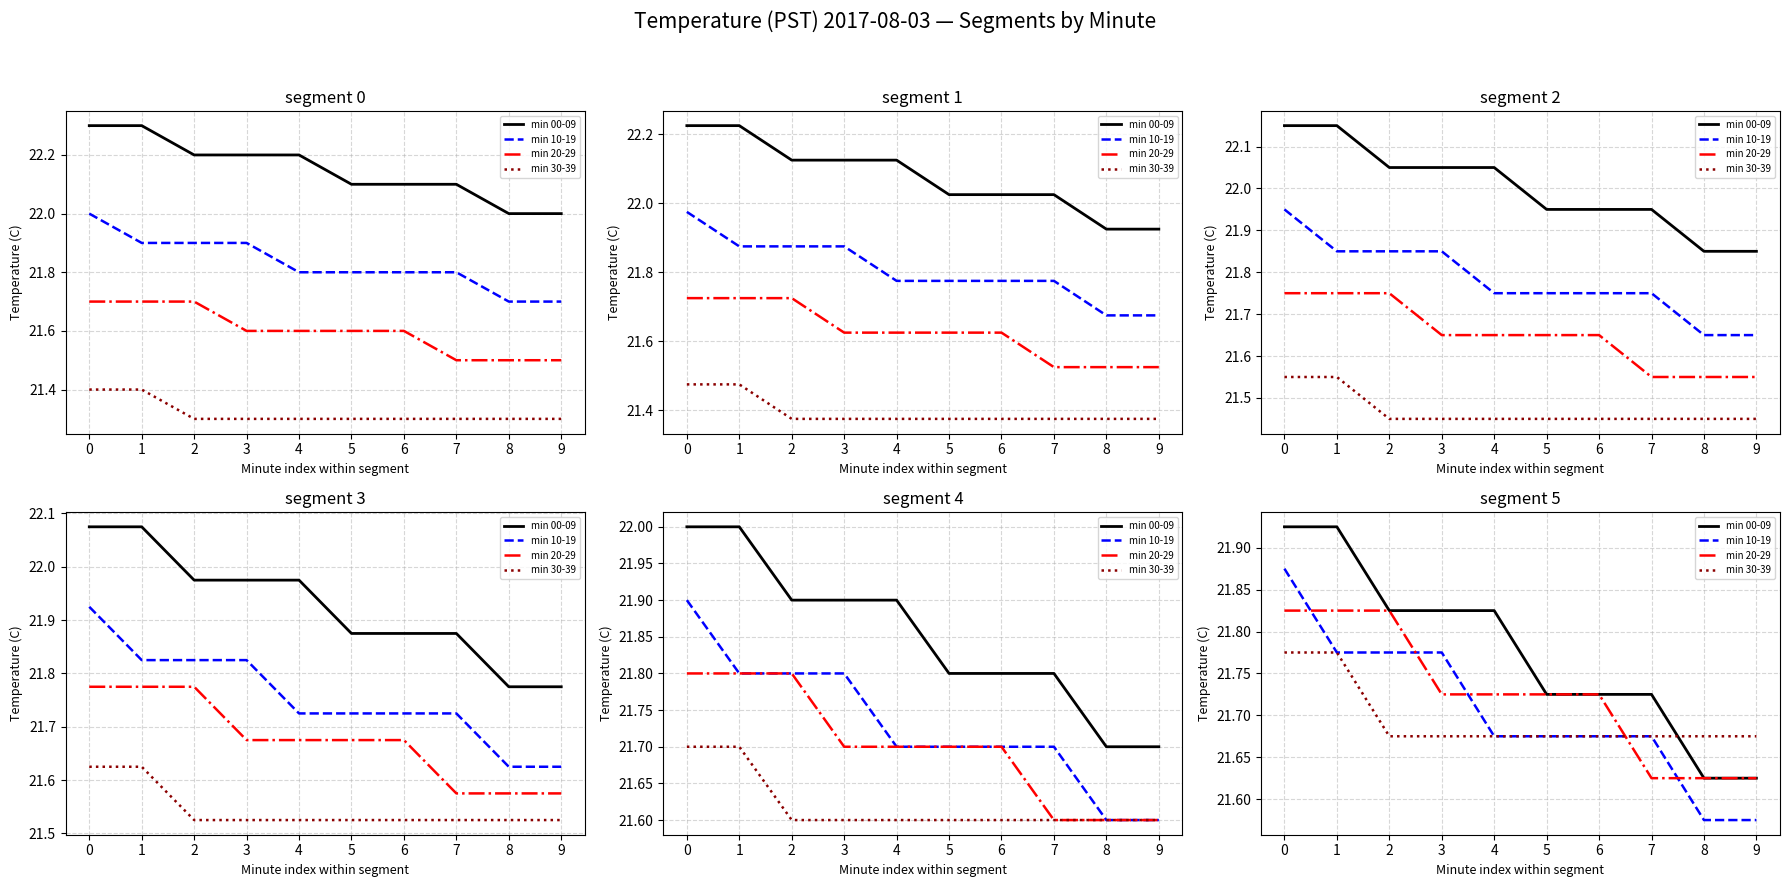

How many distinct data groups are displayed?

4